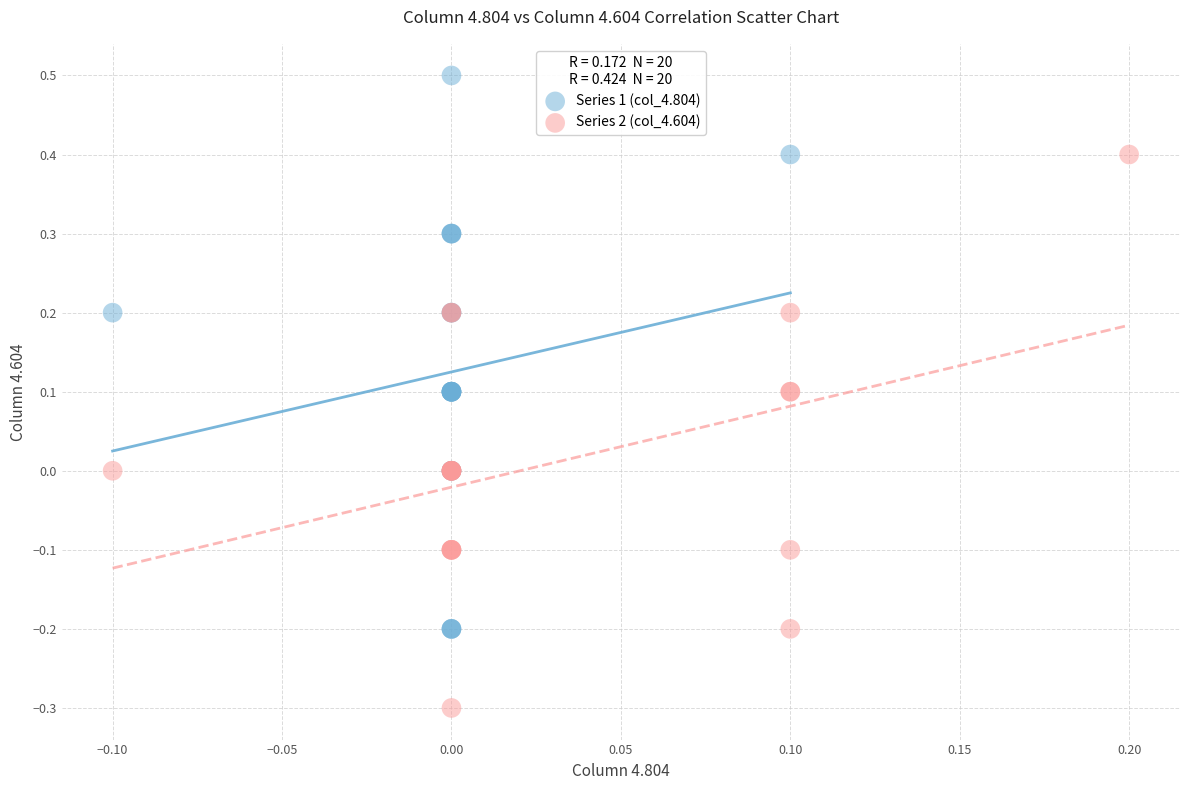

Which series reaches the maximum Y coordinate?

Series 1 (col_4.804)